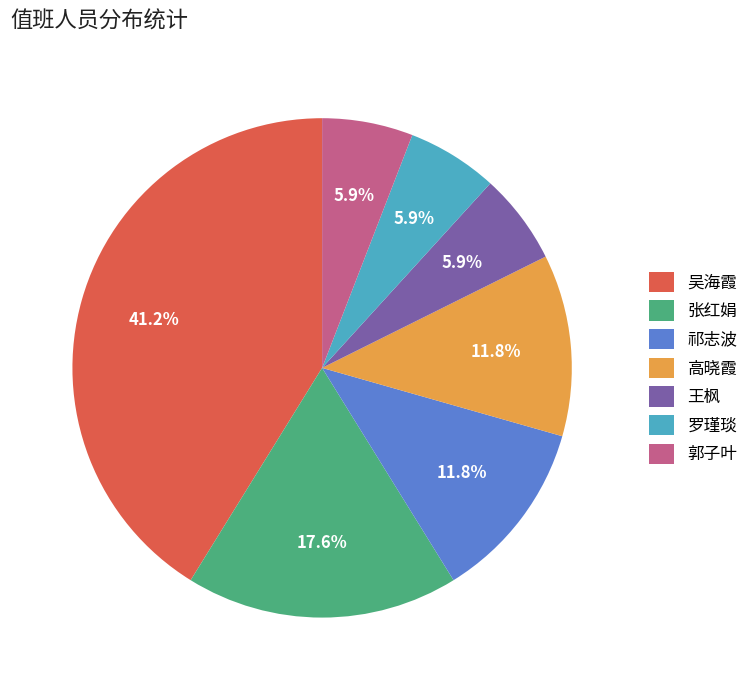

To the nearest percent, what portion does 高晓霞 represent?

12%